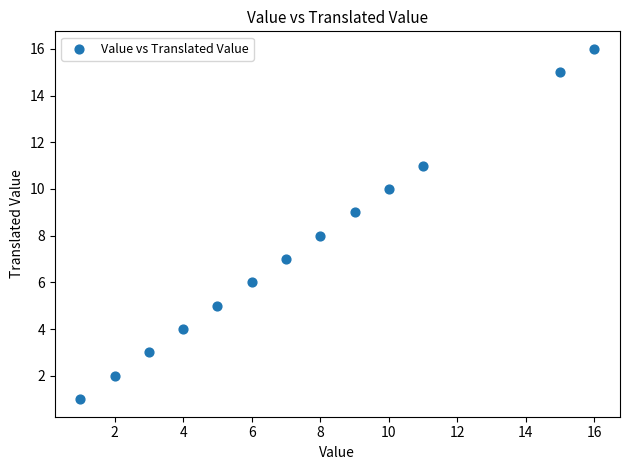

What is the range of Y values (max minus min)?

15